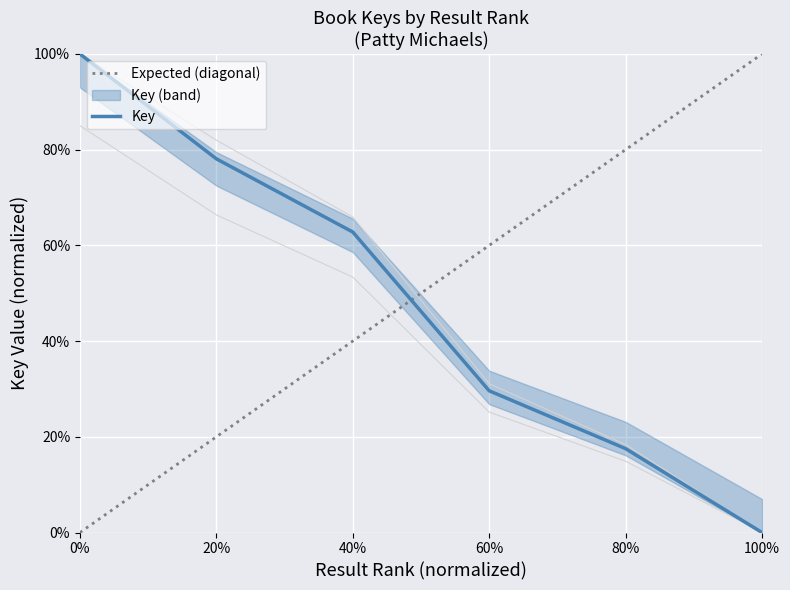

Does the chart display data point markers on the line(s)?

No